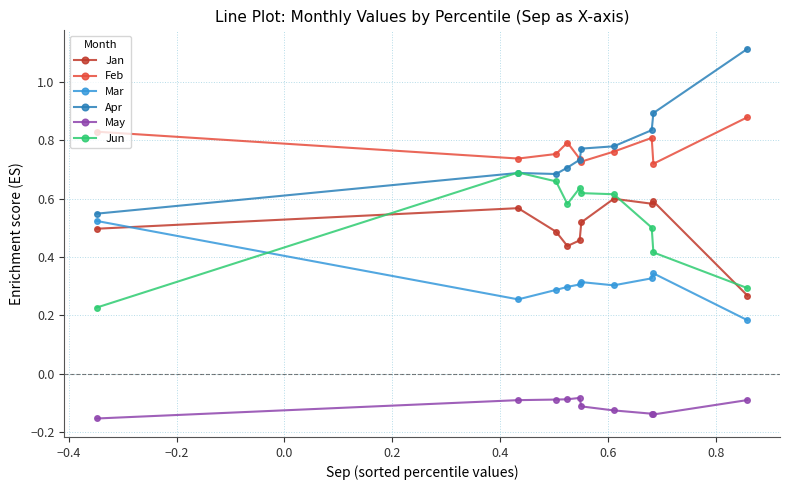

Rank the series by their maximum value, from lowest to highest.

May, Mar, Jan, Jun, Feb, Apr